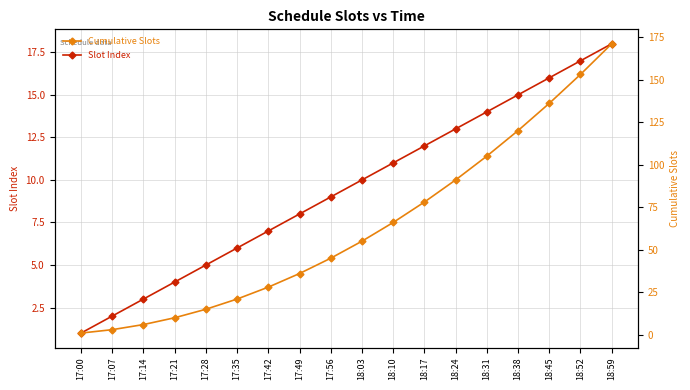

What is the label of the 14th point from the right?

17:28